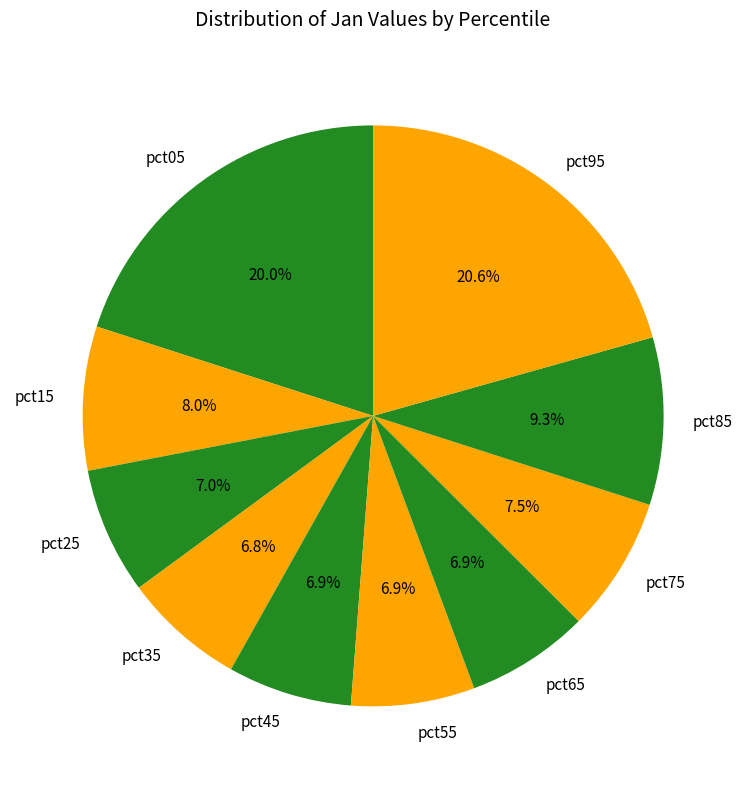

Which slice is the largest?

pct95